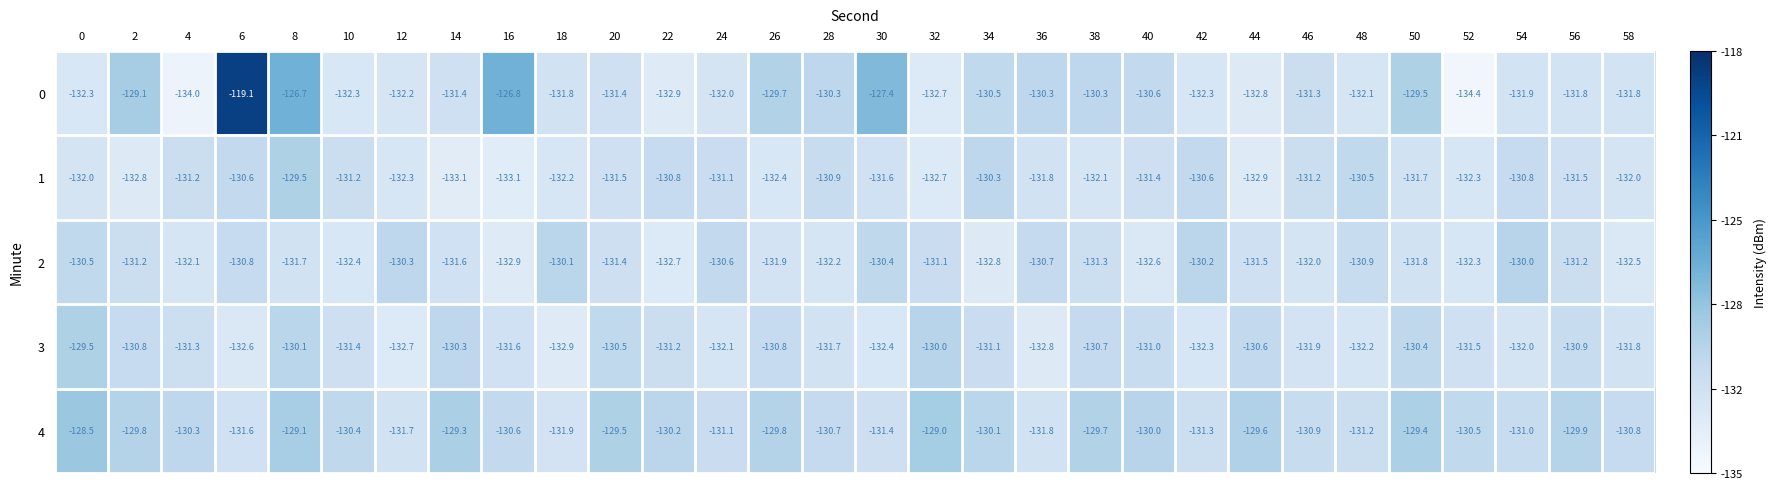

At 56, list the series in order from smallest to largest.

0, 1, 2, 3, 4